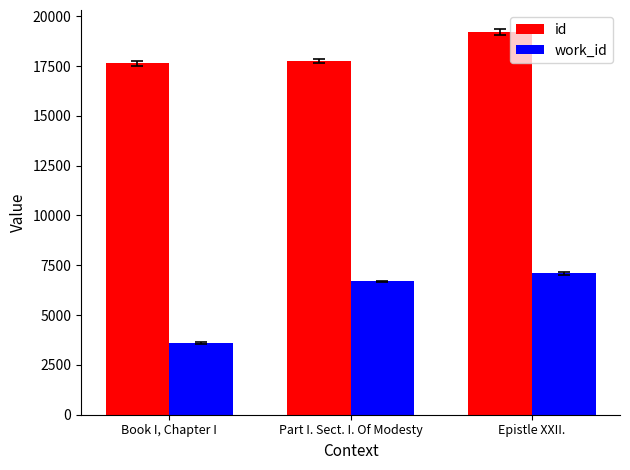

The id series shows 19195 at Epistle XXII.. True or false?

True